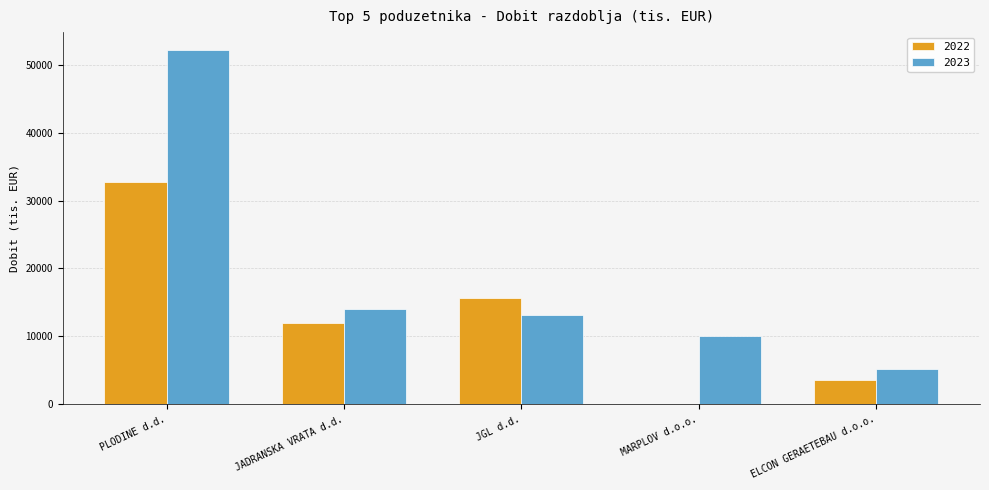

What is the spread (max minus min) of values at JGL d.d.?

2586.2